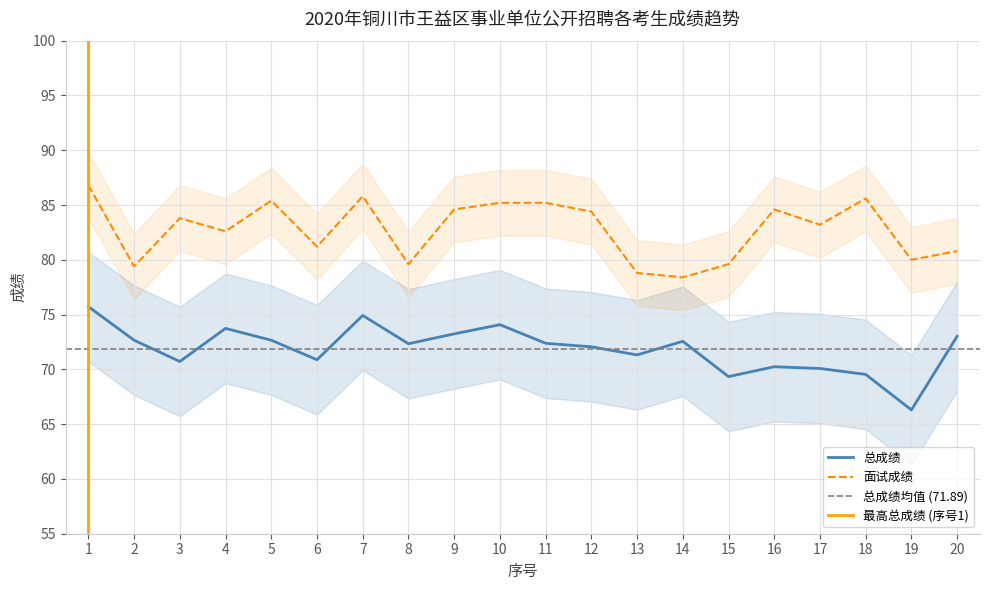

What is the minimum value for 总成绩?

66.3